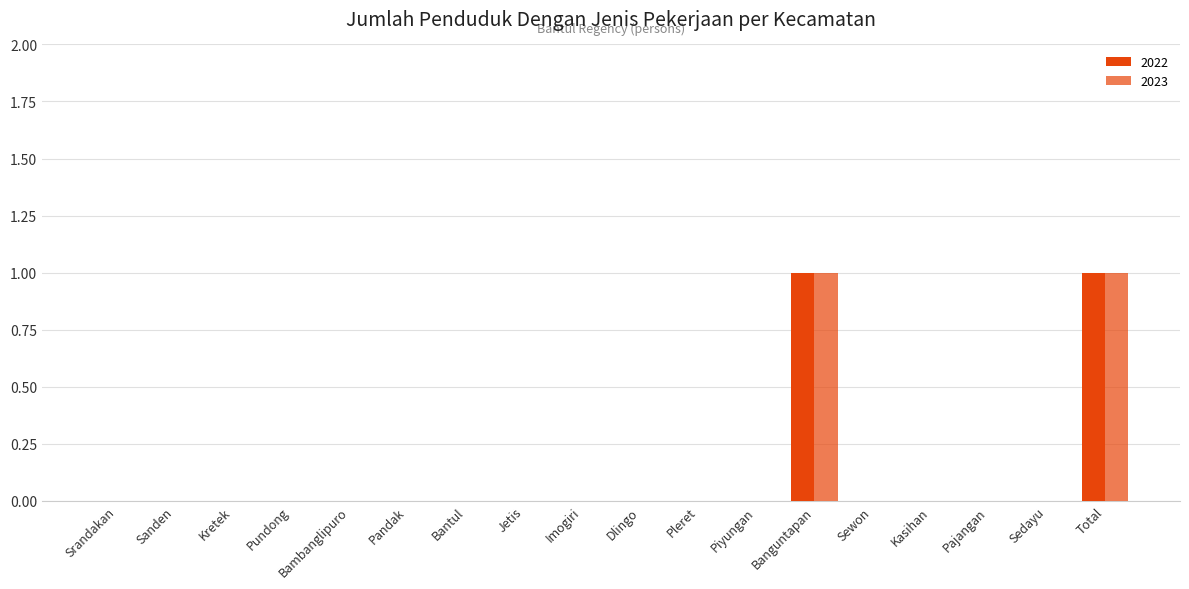

Count the 2022 values in the range 0 to 1.

18